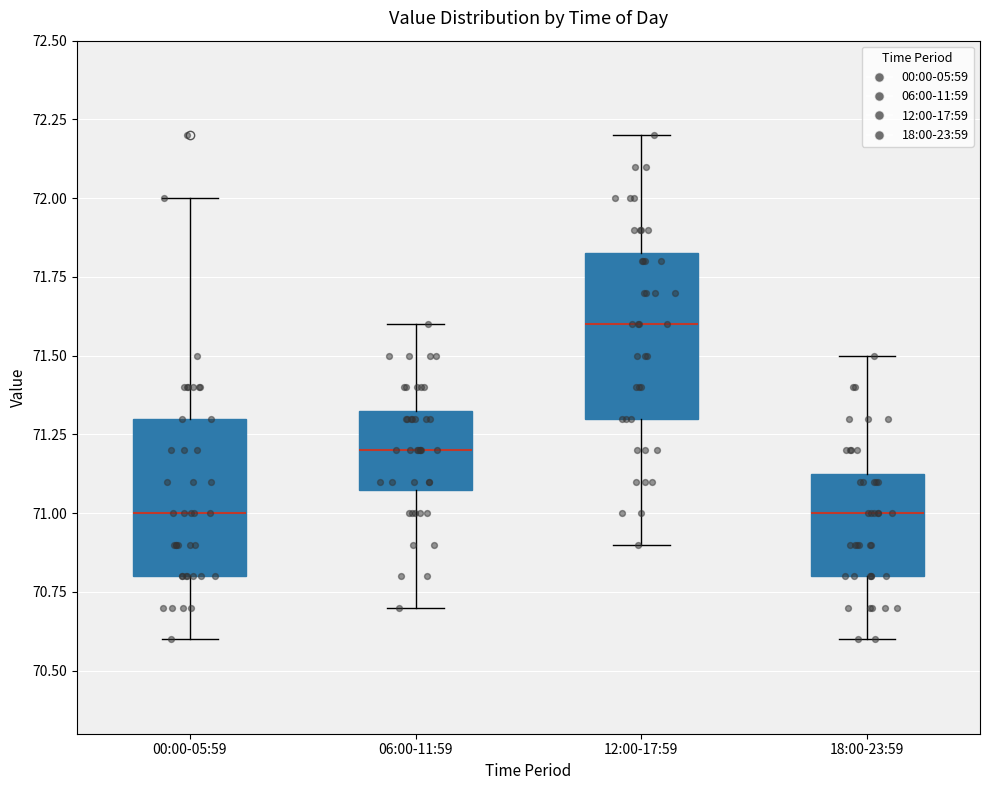

Which box has the highest median line?

12:00-17:59